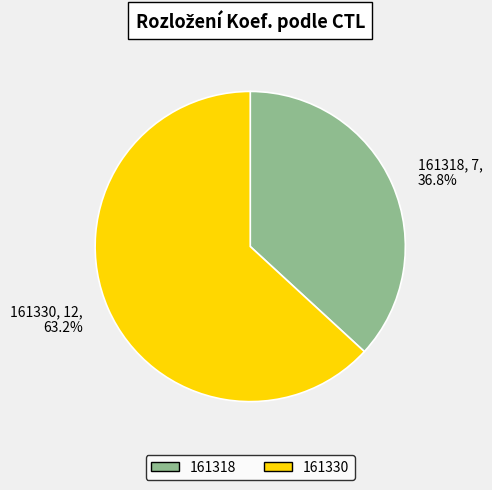

Count the number of slices in the pie.

2